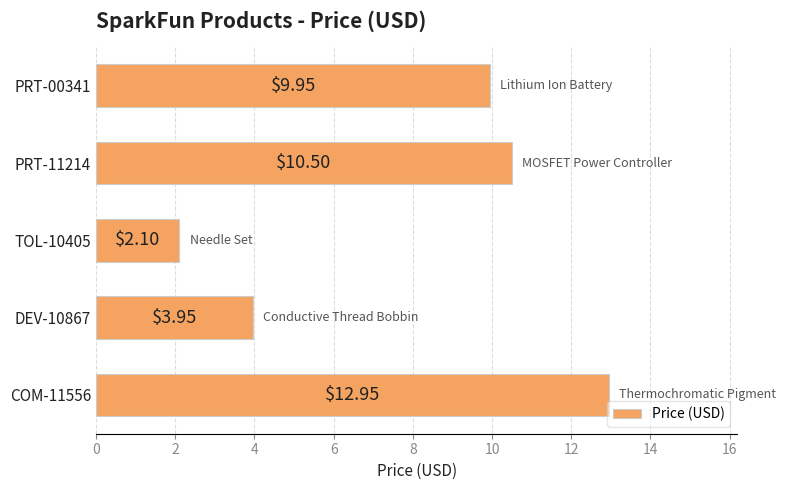

List the labels in order of value, largest first.

COM-11556, PRT-11214, PRT-00341, DEV-10867, TOL-10405